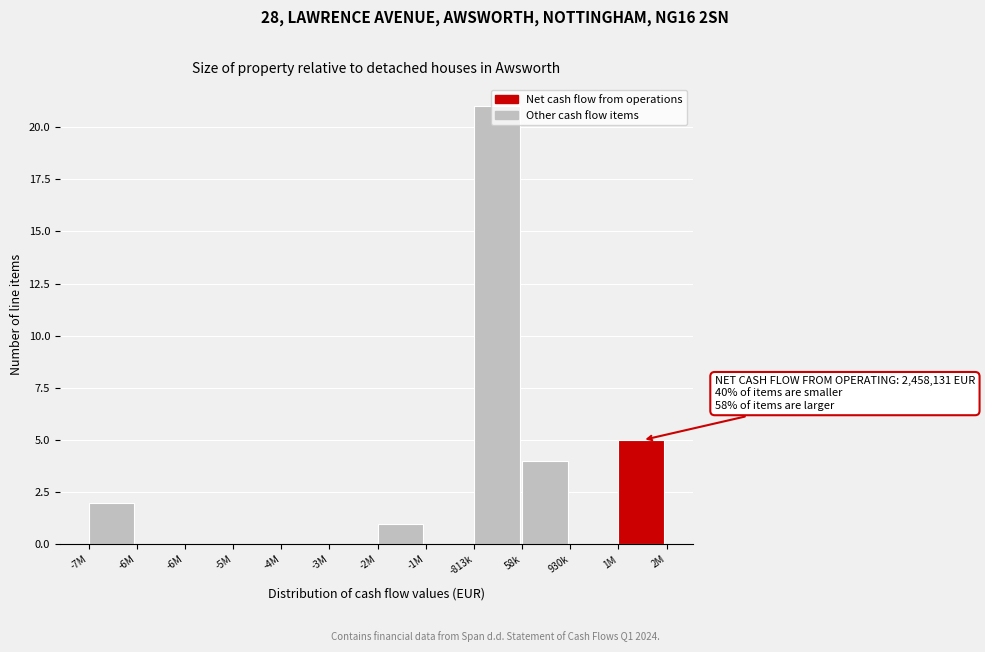

How many categories are shown in the chart?

12